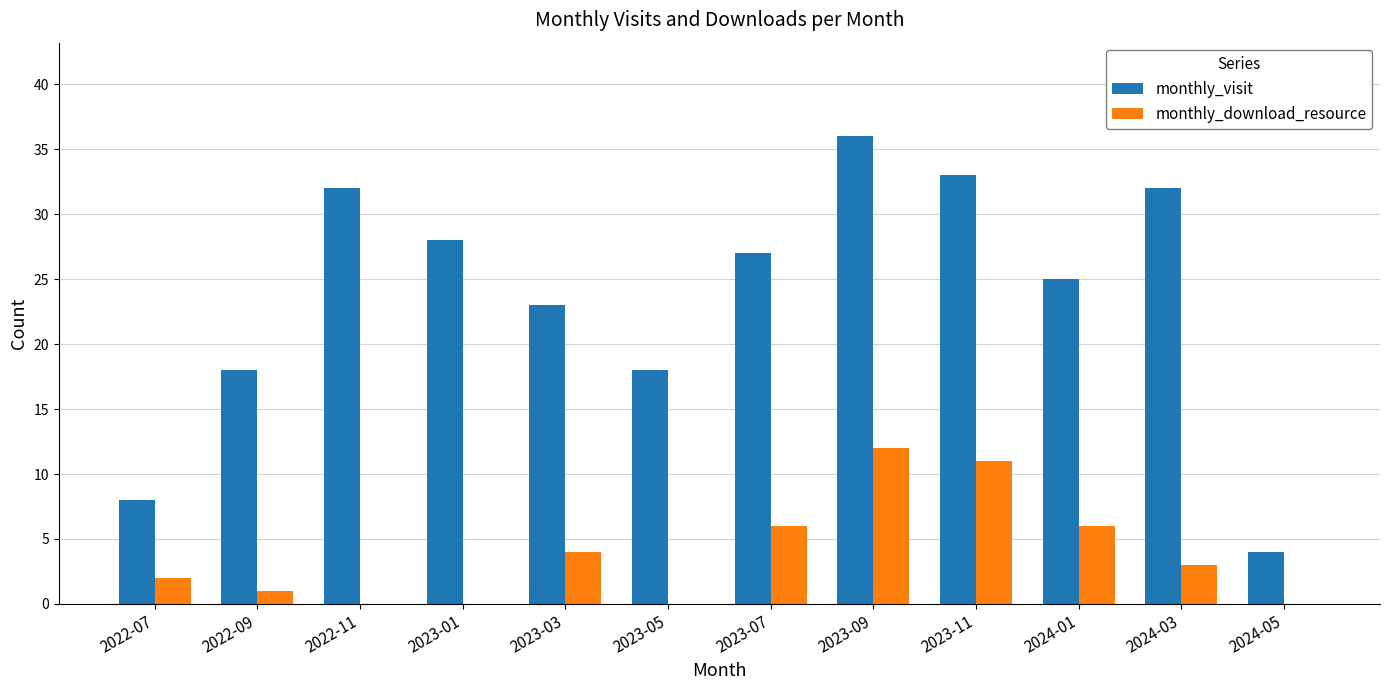

True or false: monthly_download_resource has a value of 6 at 2023-01.

False